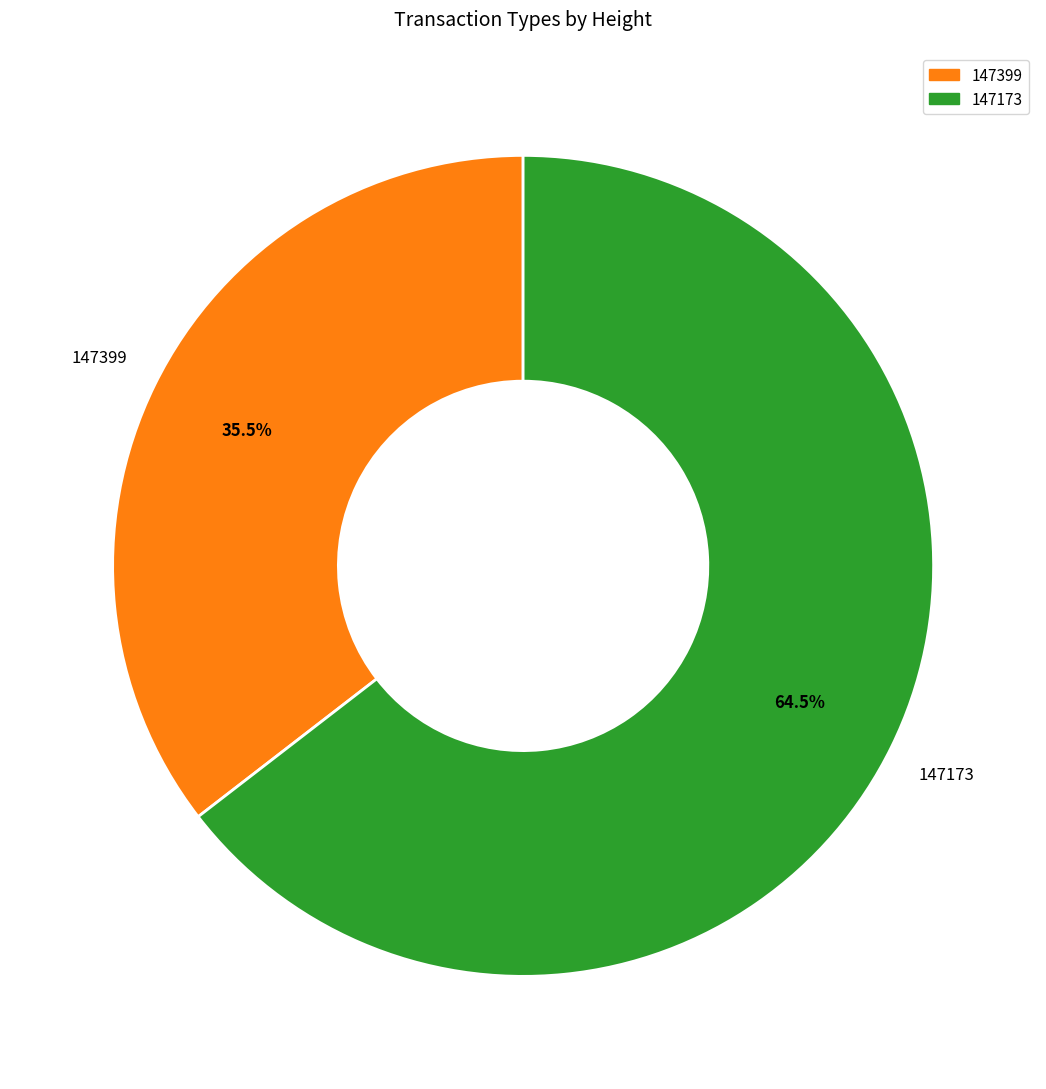

The 147173 slice represents 75% of the pie. True or false?

False